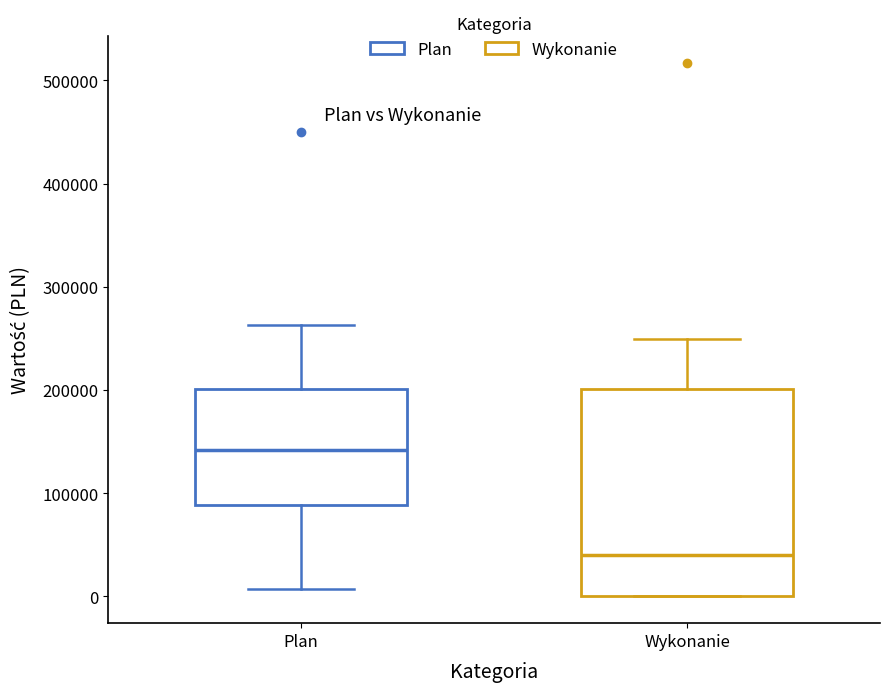

Reading left to right, transcribe this box plot: for each box, give where its median line is, the range the box spans, and where its two whiskers end, as read against the y-axis. The values are not printed on the chart, so give them approximately, as read against the axis.

Plan: median 140000, box 90000 to 200000, whiskers 10000 to 260000
Wykonanie: median 40000, box 0 to 200000, whiskers 0 to 250000